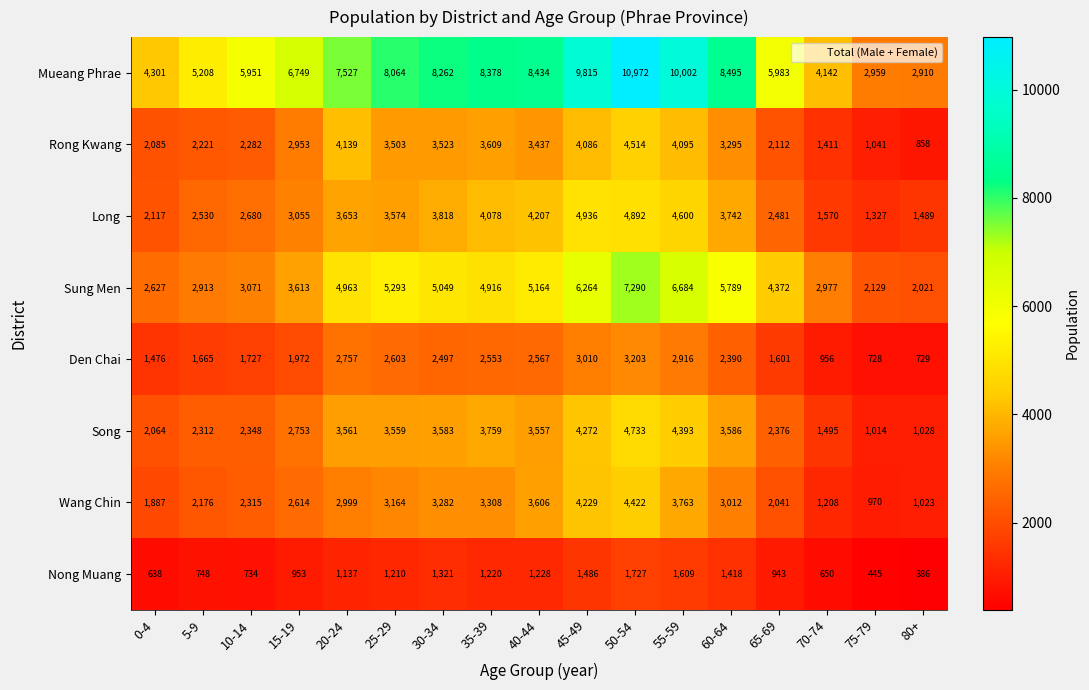

Rank the series at 30-34 from lowest to highest value.

Nong Muang, Den Chai, Wang Chin, Rong Kwang, Song, Long, Sung Men, Mueang Phrae